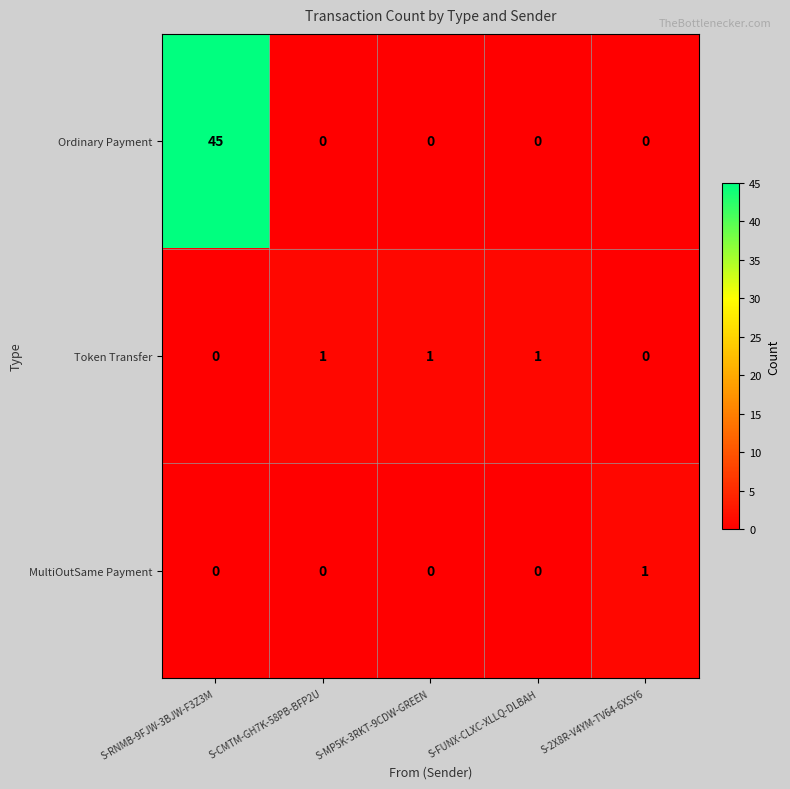

Which series has the largest range (max minus min)?

Ordinary Payment